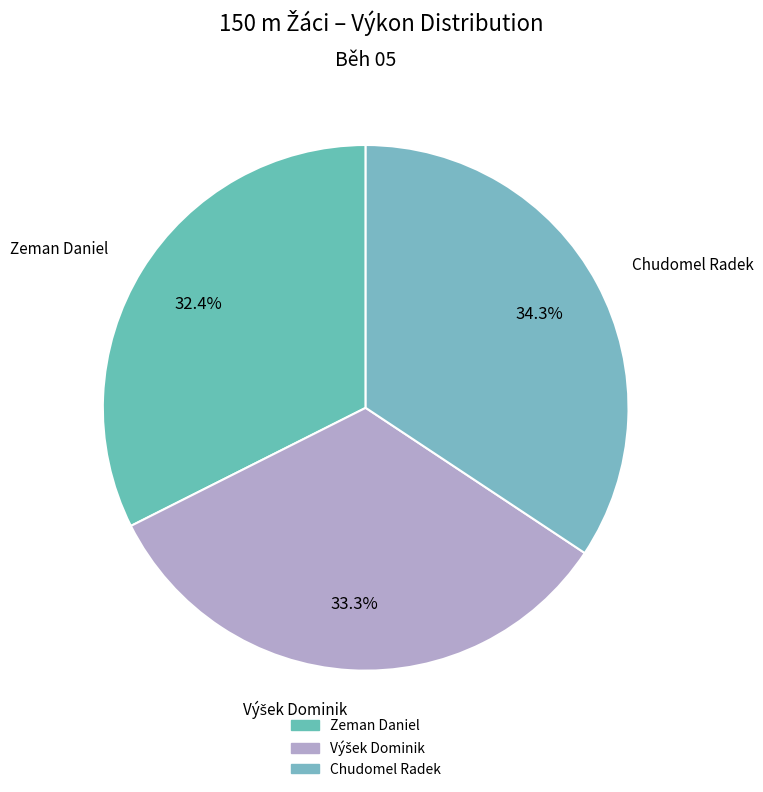

Which category has the biggest portion of the pie?

Chudomel Radek